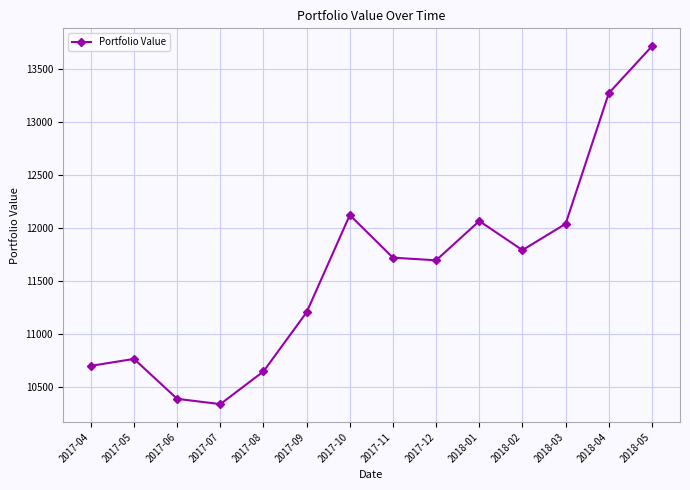

Reading right to left, extract all data points from this chart.

13714.7	13271.7	12039.0	11791.3	12065.4	11695.0	11719.8	12121.7	11205.2	10646.8	10338.2	10388.1	10764.8	10699.0